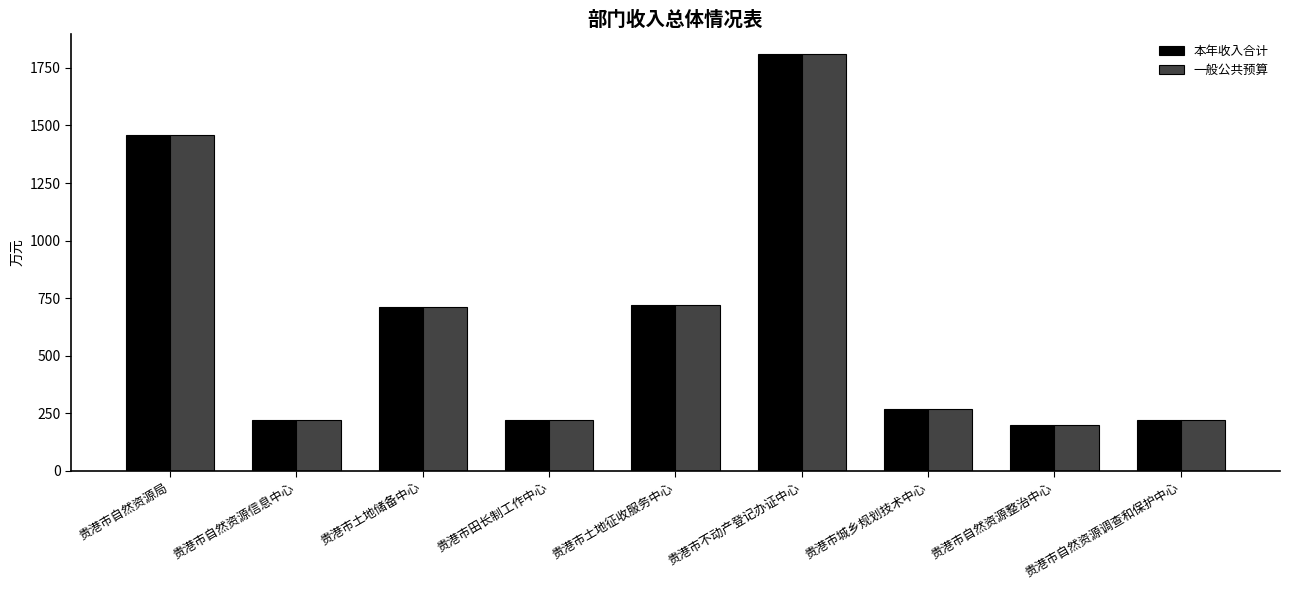

What is the sum of all 本年收入合计 values?

5828.1